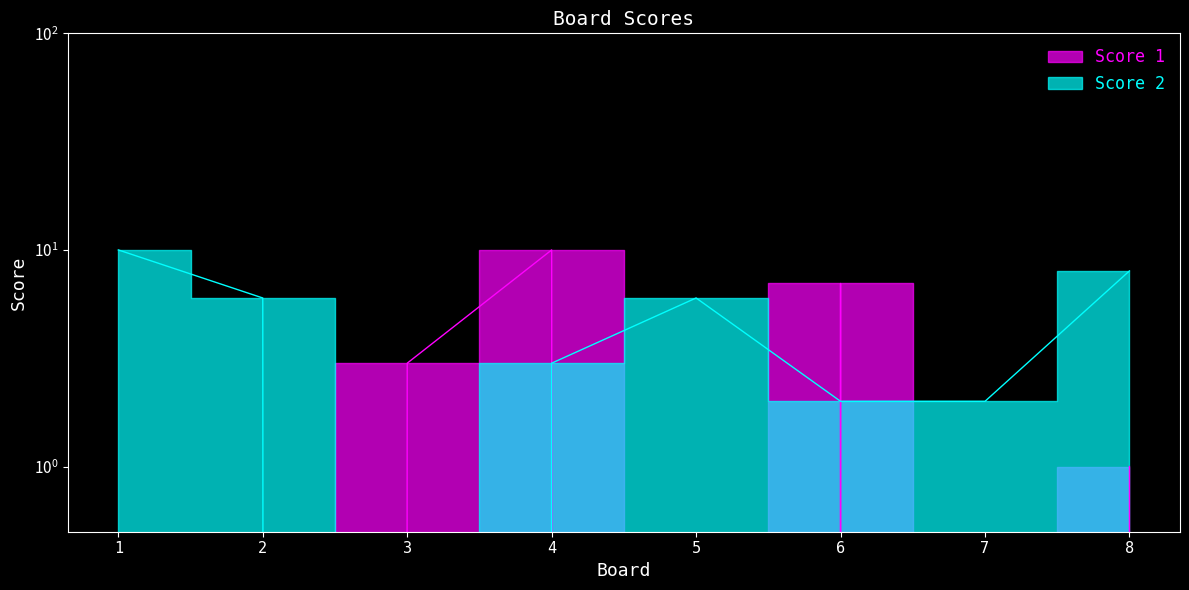

At which category does Score 1 reach its first local valley?

5